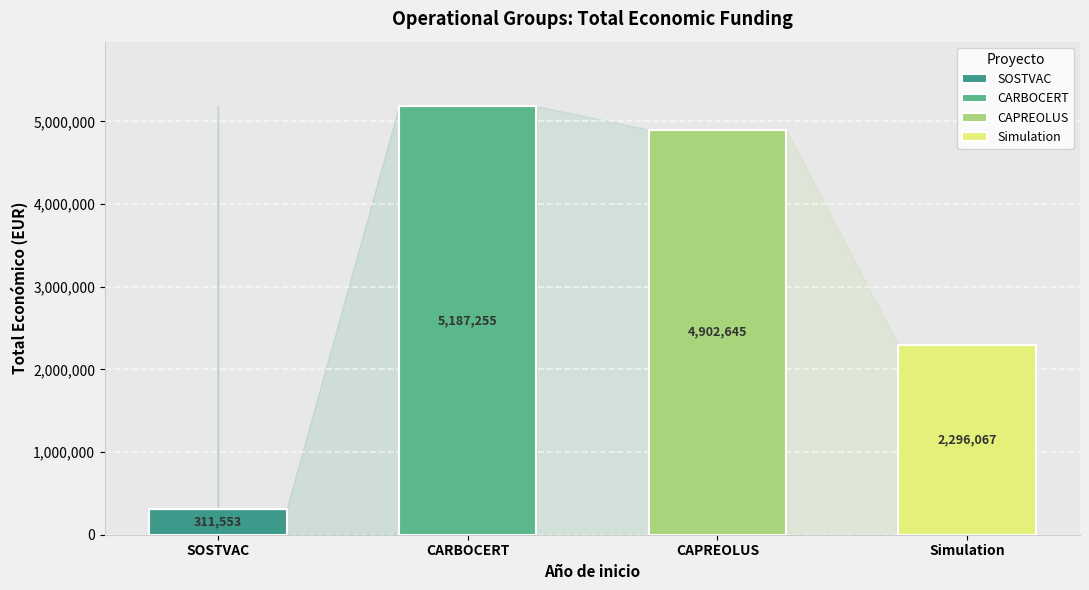

Reading left to right, list the values for the SOSTVAC series.

SOSTVAC=311553	CARBOCERT=0	CAPREOLUS=0	Simulation=0